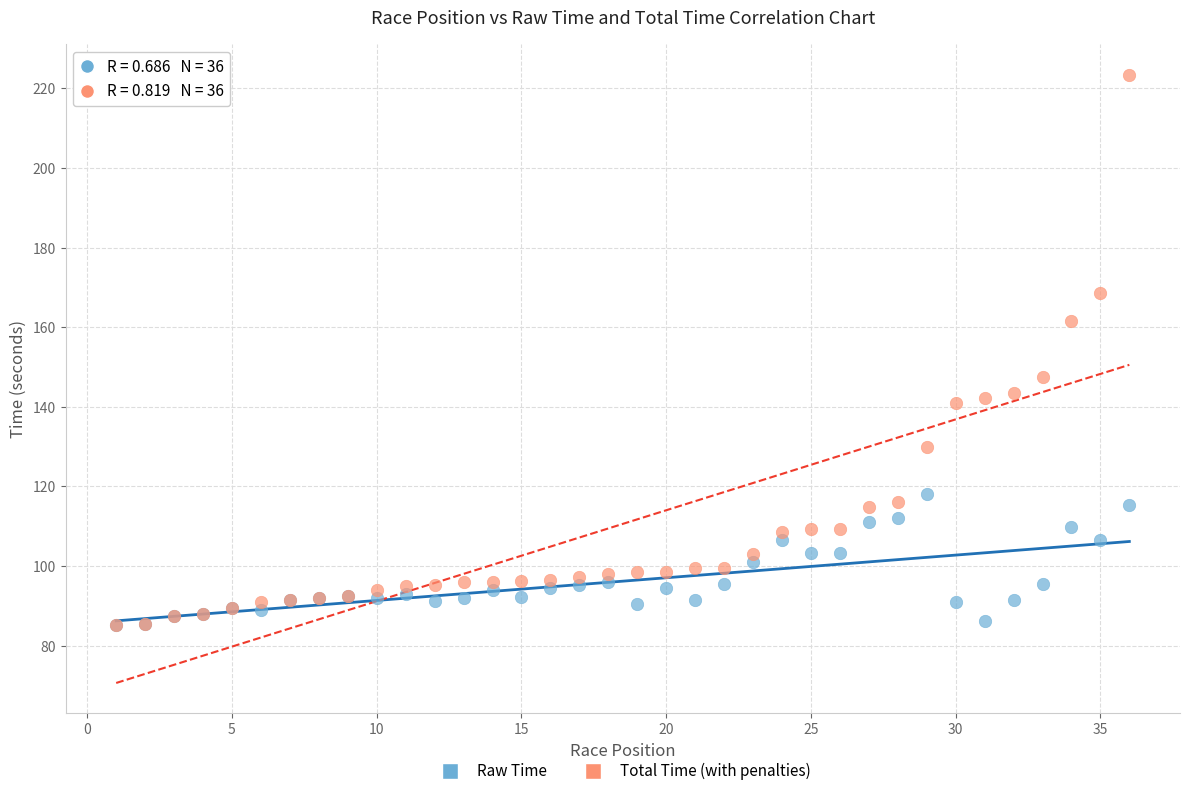

What are all the series names shown in the legend?

Raw Time, Total Time (with penalties)